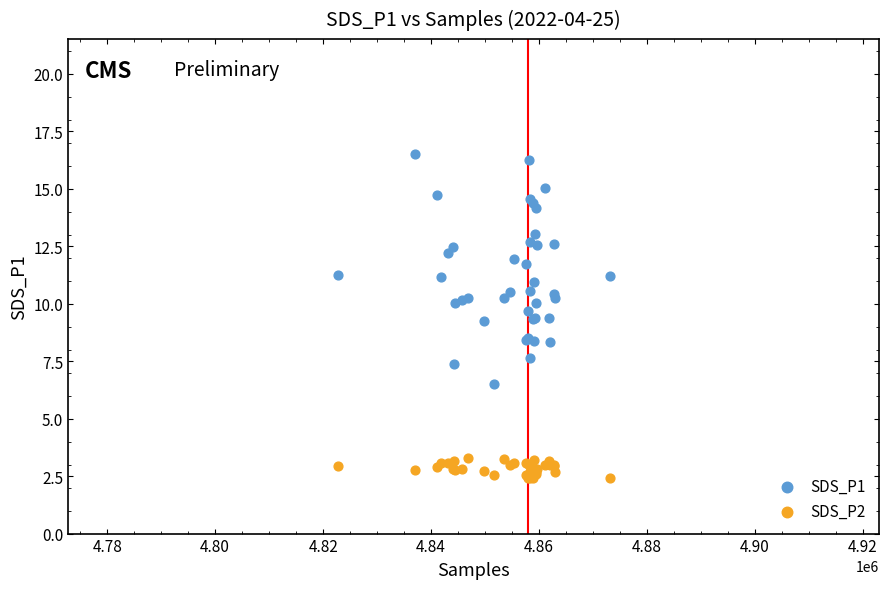

Which series reaches the maximum Y coordinate?

SDS_P1